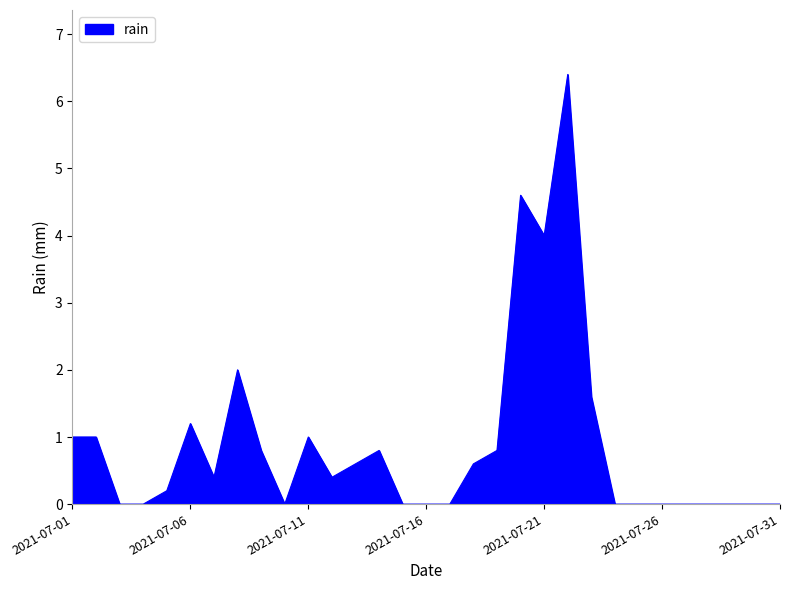

True or false: the data has more than 0 interior local peaks.

True